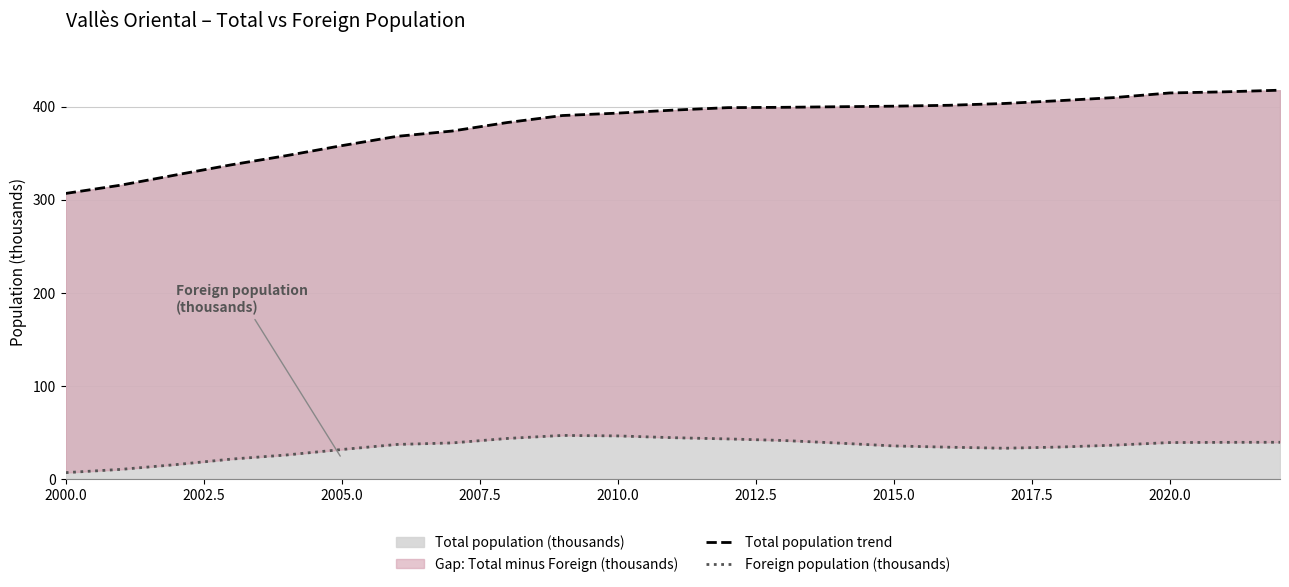

What is the maximum value shown in the chart?

417.5